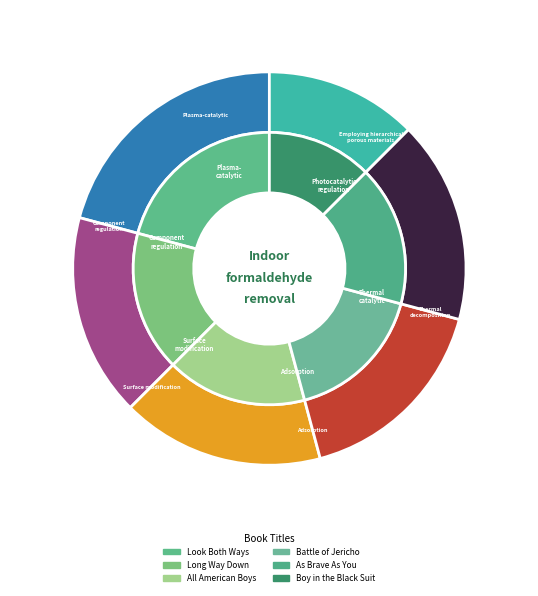

To the nearest percent, what percentage of the pie is As Brave As You?

17%